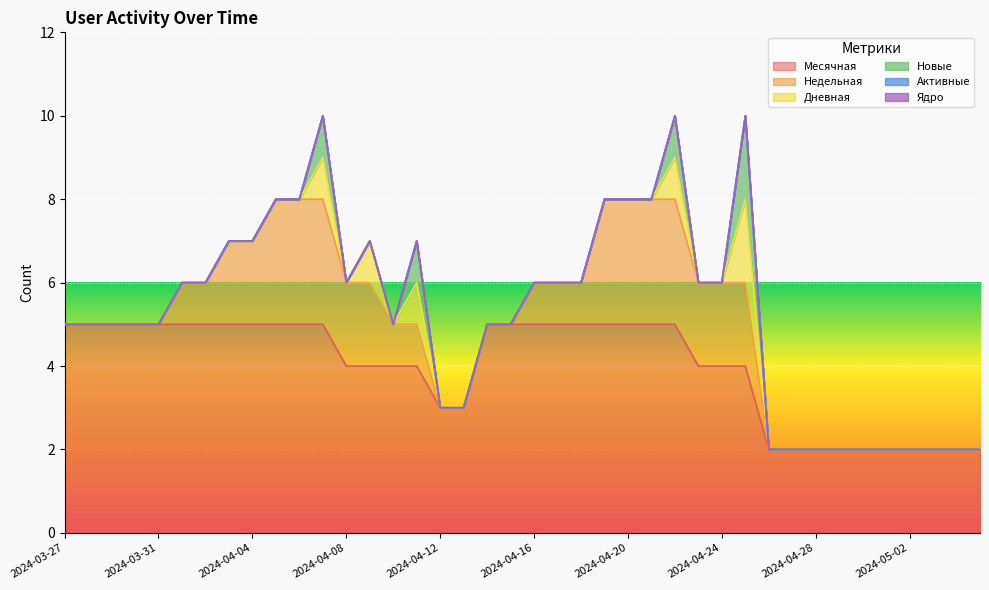

What position from the left is 2024-04-09?

14